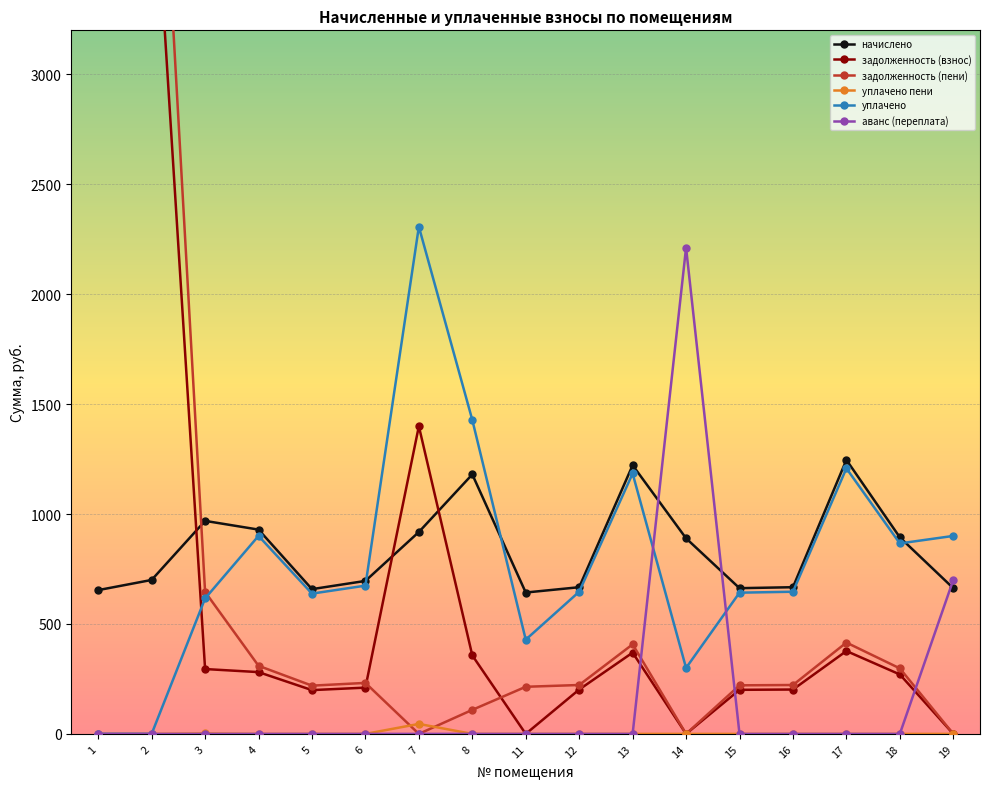

Reading left to right, transcribe all the data shown in this chart.

начислено: 654.0	700.2	968.9	929.2	658.4	695.8	918.2	1180.3	643.0	667.2	1222.1	889.6	662.8	667.2	1246.3	894.0	662.8
задолженность (взнос): 28792.0	4143.1	295.0	281.1	199.1	210.5	1399.3	357.0	0.0	201.8	369.6	0.0	200.5	201.8	377.0	270.4	0.0
задолженность (пени): 29446.0	4952.1	645.9	309.8	219.5	231.9	0.0	109.3	214.3	222.4	407.4	0.0	220.9	222.4	415.4	298.0	0.0
уплачено пени: 0.0	0.0	1.9	0.0	0.0	0.0	45.4	0.0	0.0	0.1	0.0	0.0	0.0	0.1	0.0	0.0	0.0
уплачено: 0.0	0.0	616.0	900.5	638.1	674.3	2306.8	1427.9	428.7	646.6	1184.4	300.0	642.3	646.6	1207.8	866.4	900.5
аванс (переплата): 0.0	0.0	0.0	0.0	0.0	0.0	0.0	0.0	0.0	0.0	0.0	2211.6	0.0	0.0	0.0	0.0	700.4